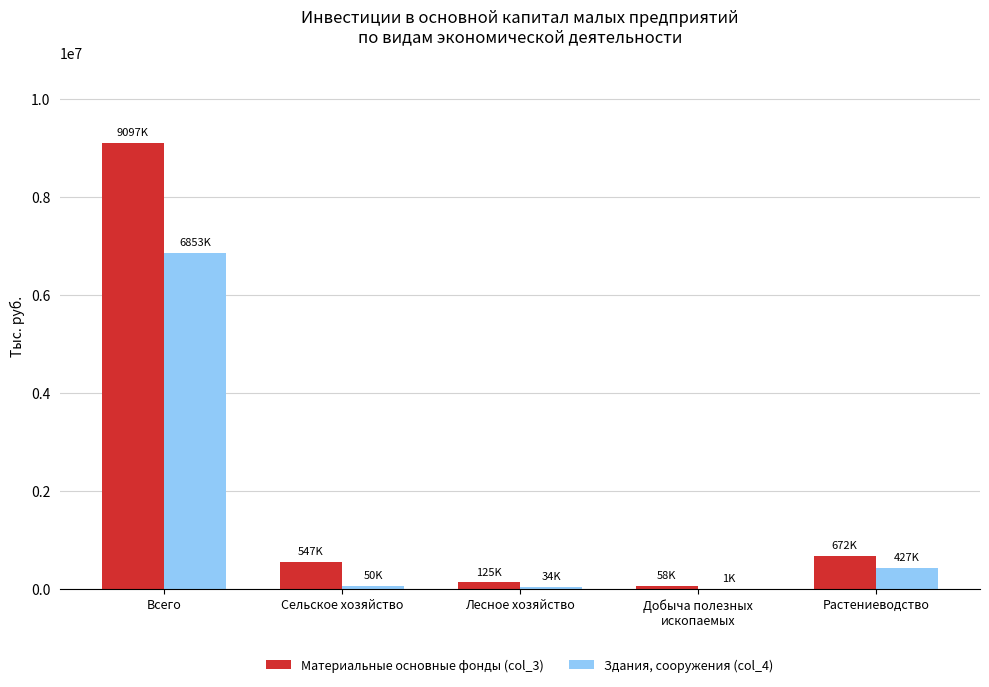

At which category is the sum across all series the highest?

Всего